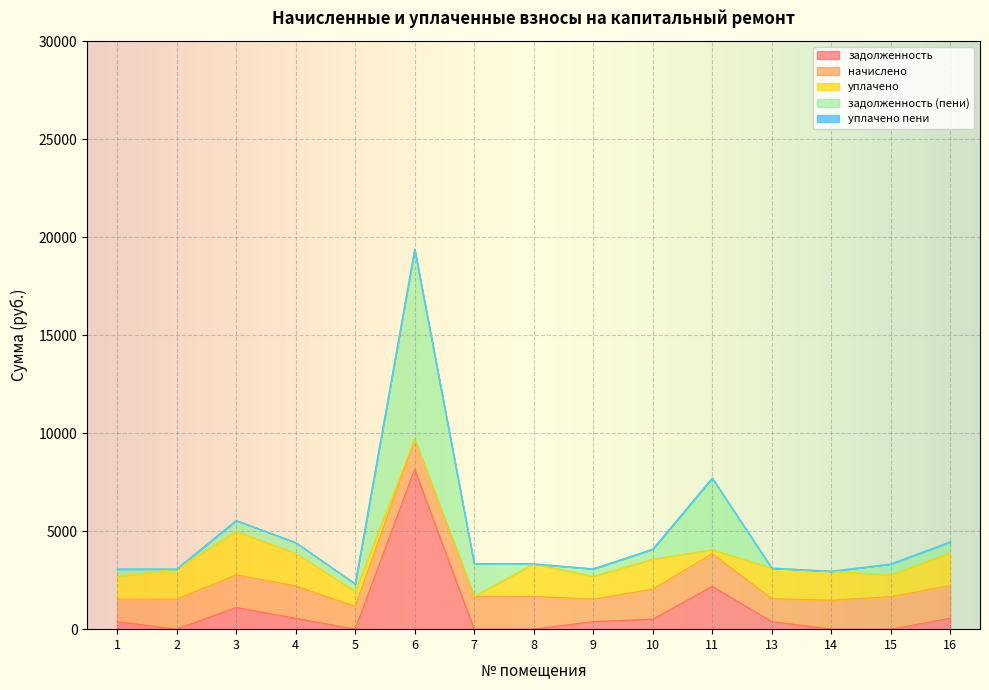

Reading left to right, list all the values displayed in this chart.

задолженность: 1=383.4	2=0.0	3=1108.6	4=553.0	5=0.0	6=8158.6	7=0.0	8=0.0	9=384.7	10=508.5	11=2183.7	13=389.6	14=0.0	15=0.0	16=556.7
начислено: 1=1150.3	2=1533.8	3=1662.8	4=1659.2	5=1157.7	6=1530.1	7=1670.2	8=1666.5	9=1154.0	10=1530.1	11=1670.2	13=1168.8	14=1478.5	15=1662.8	16=1670.2
уплачено: 1=1150.3	2=1533.8	3=2217.1	4=1659.2	5=771.8	6=0.0	7=0.0	8=1666.5	9=1154.0	10=1536.0	11=200.0	13=1558.4	14=1478.5	15=1108.6	16=1670.2
задолженность (пени): 1=383.4	2=0.0	3=554.3	4=553.0	5=385.9	6=9688.7	7=1670.2	8=0.0	9=384.7	10=502.7	11=3653.9	13=0.0	14=0.0	15=554.3	16=556.7
уплачено пени: 1=0.0	2=0.0	3=0.0	4=0.0	5=0.0	6=0.0	7=0.0	8=0.0	9=0.0	10=4.1	11=0.0	13=0.0	14=0.0	15=0.0	16=0.0